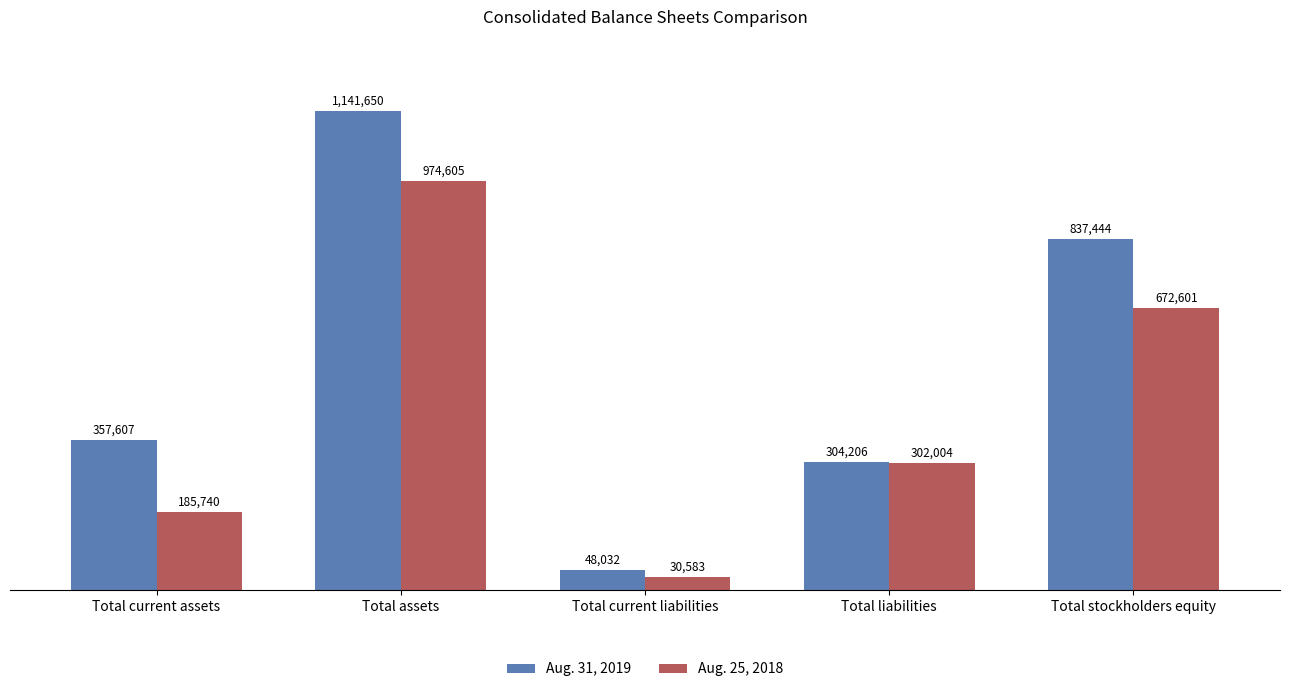

Are the bars grouped side by side (vs. stacked)?

Yes